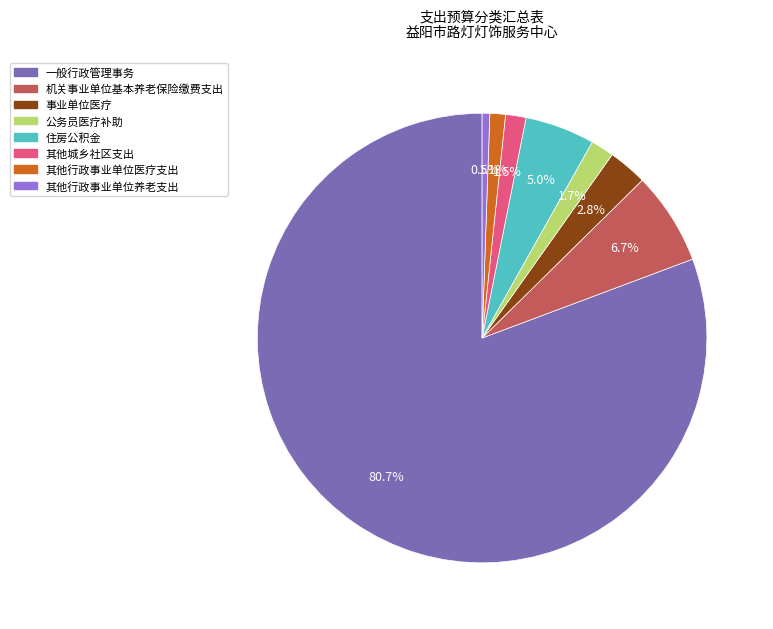

Count the number of slices in the pie.

8